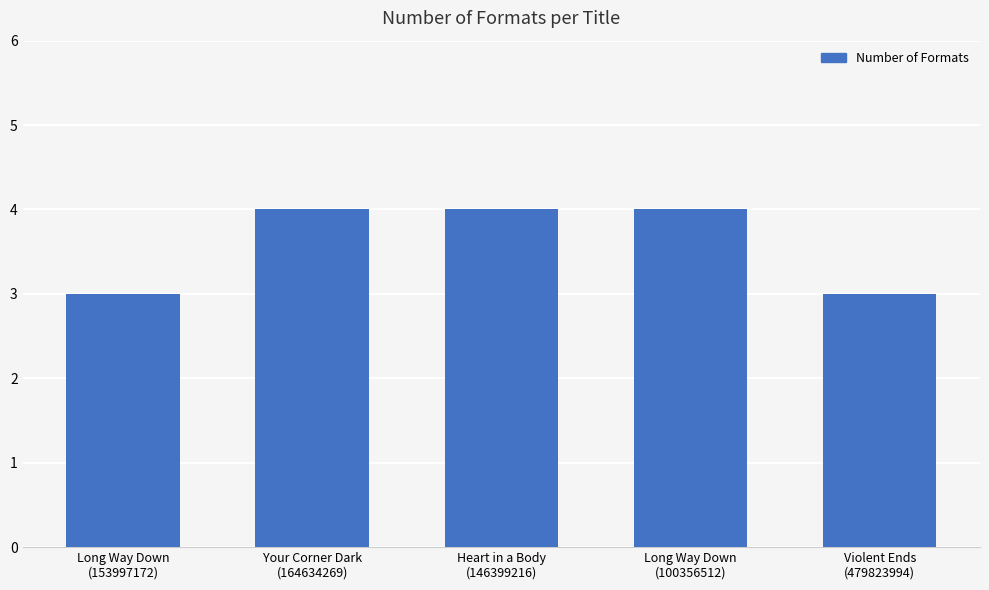

What position from the left is Heart in a Body
(146399216)?

3